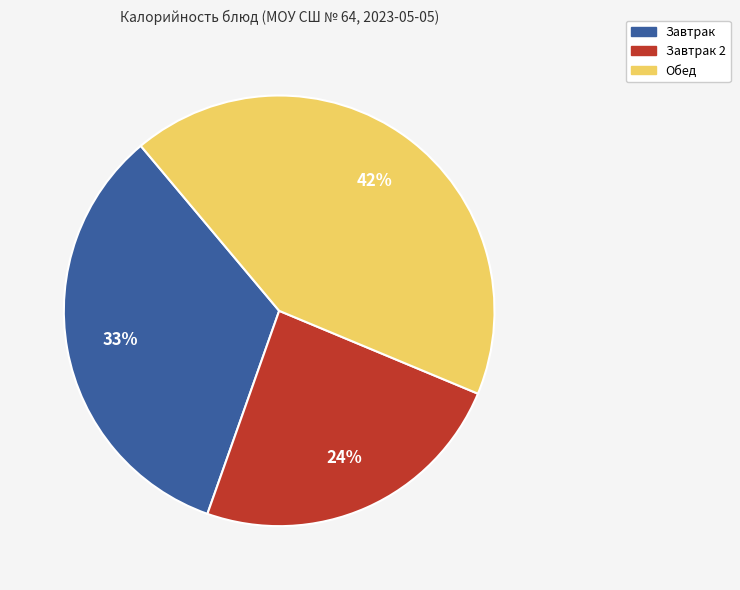

Does any single category account for the majority?

No